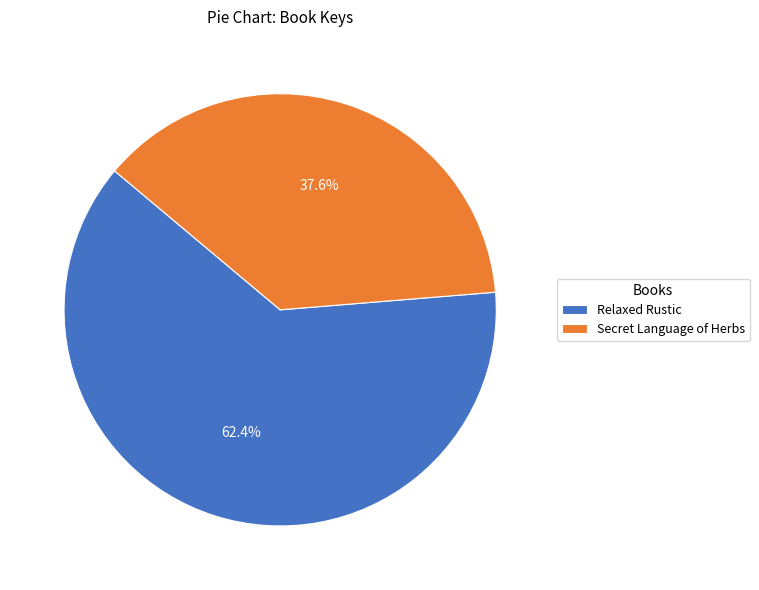

Does Secret Language of Herbs represent more than half of the total?

No